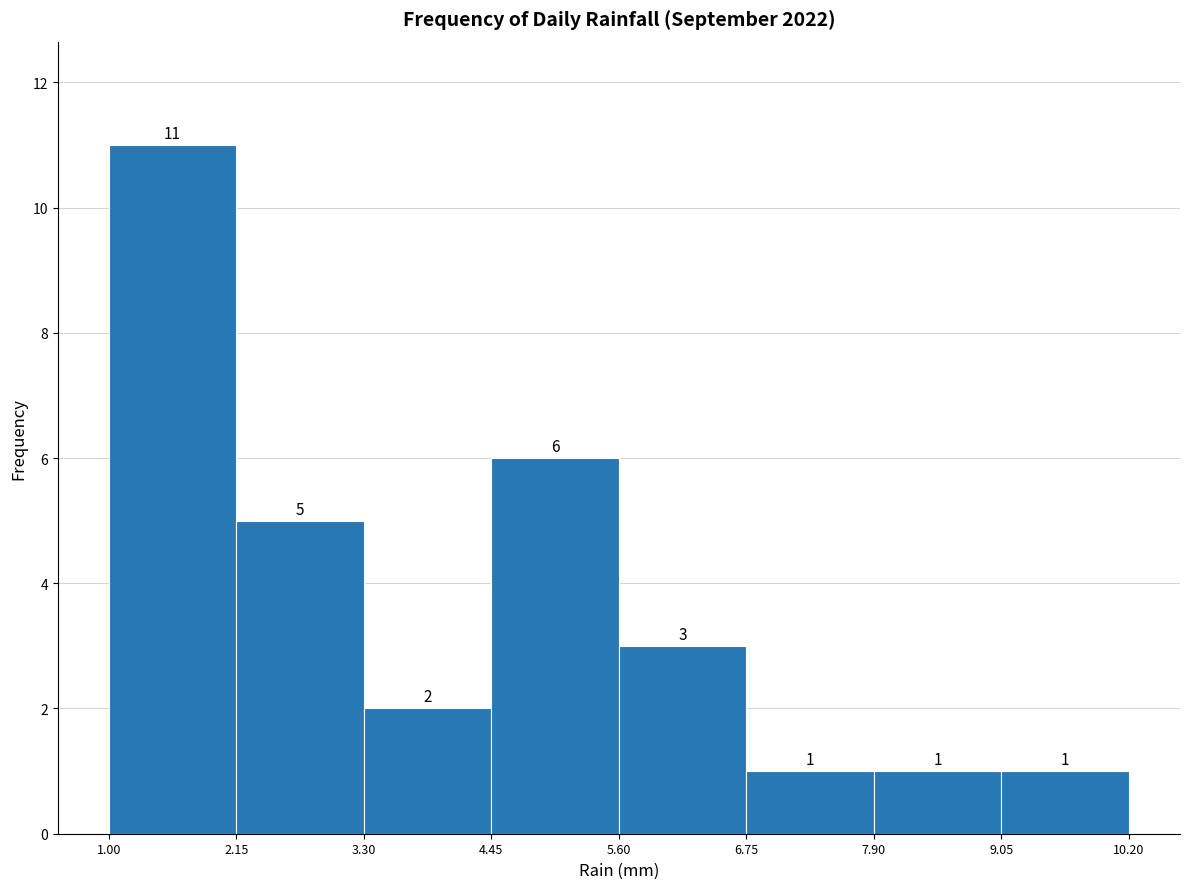

Reading left to right, transcribe this chart: for each bar, give the range it covers on the x-axis and its height.

1.00 to 2.15: 11
2.15 to 3.30: 5
3.30 to 4.45: 2
4.45 to 5.60: 6
5.60 to 6.75: 3
6.75 to 7.90: 1
7.90 to 9.05: 1
9.05 to 10.20: 1